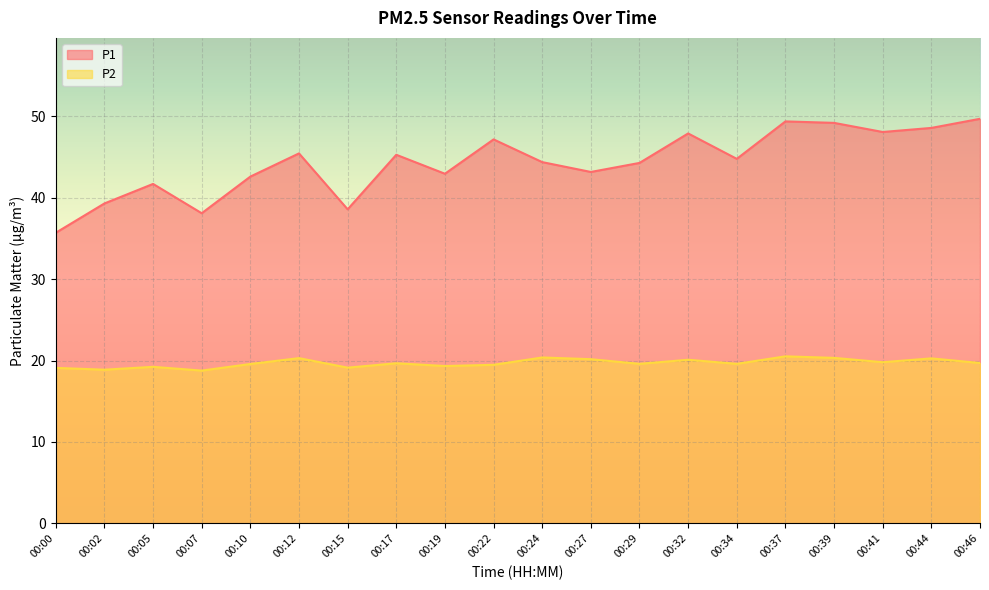

True or false: P1 and P2 intersect in this chart.

False